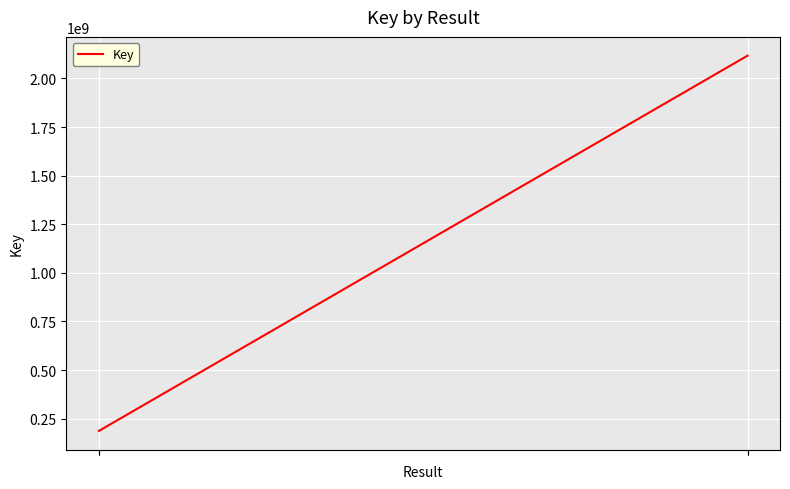

What is the value of the 1st point from the left?

186671141